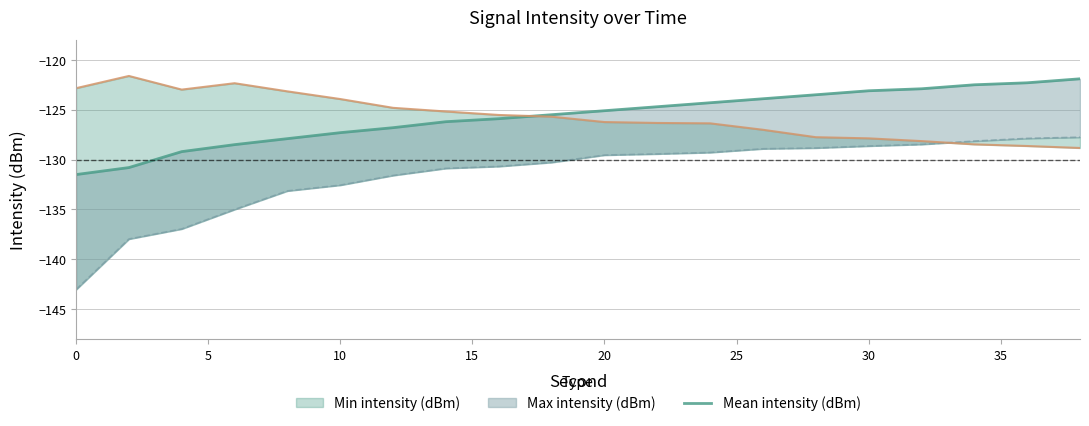

What is the value of the Mean intensity (dBm) point at the 3rd from the left?

-129.2